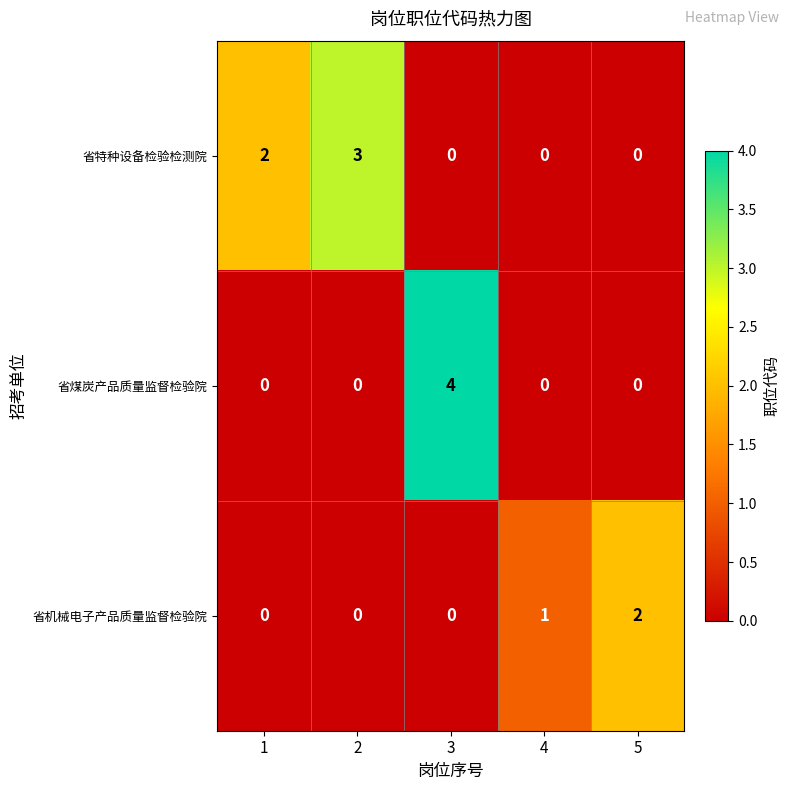

The 省煤炭产品质量监督检验院 series shows 1 at 4. True or false?

False